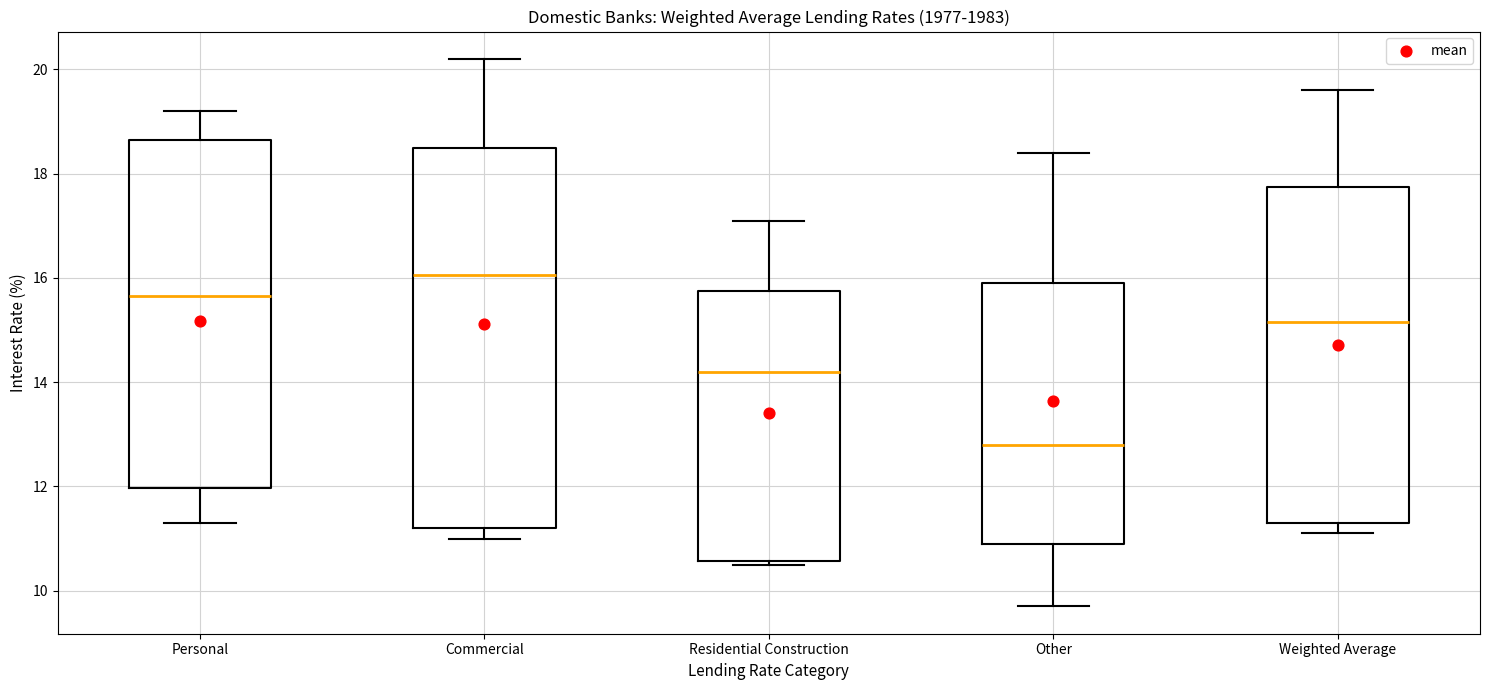

Which box is the tallest, from its lower edge to its upper edge?

Commercial